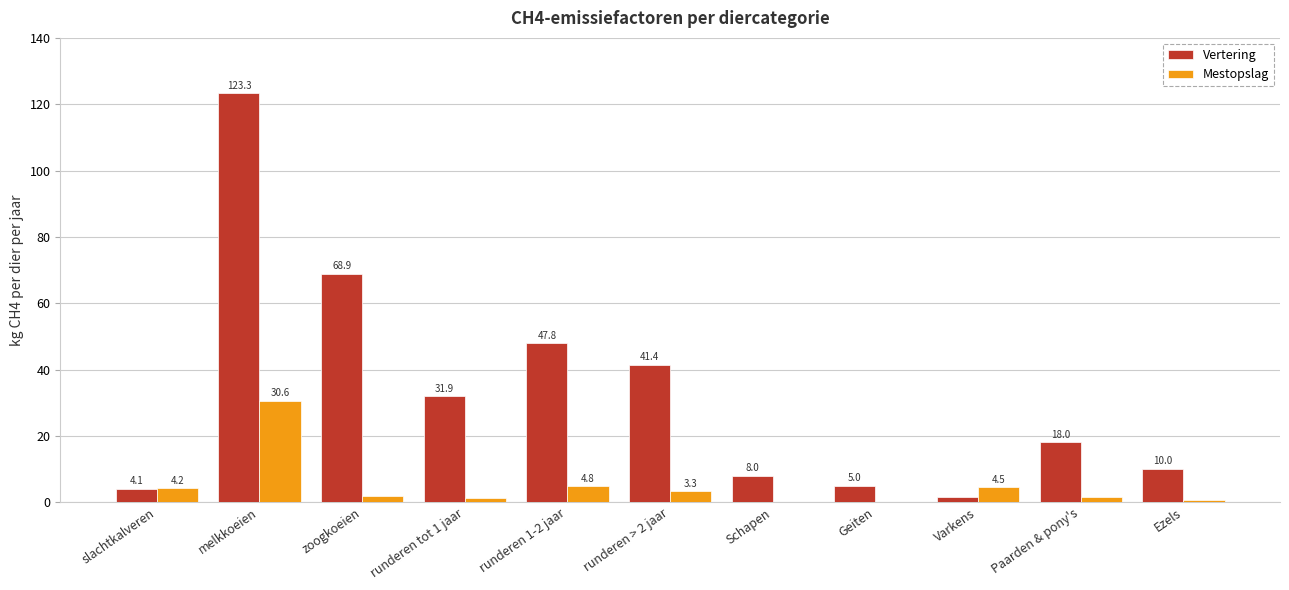

Does the chart contain stacked bars?

No